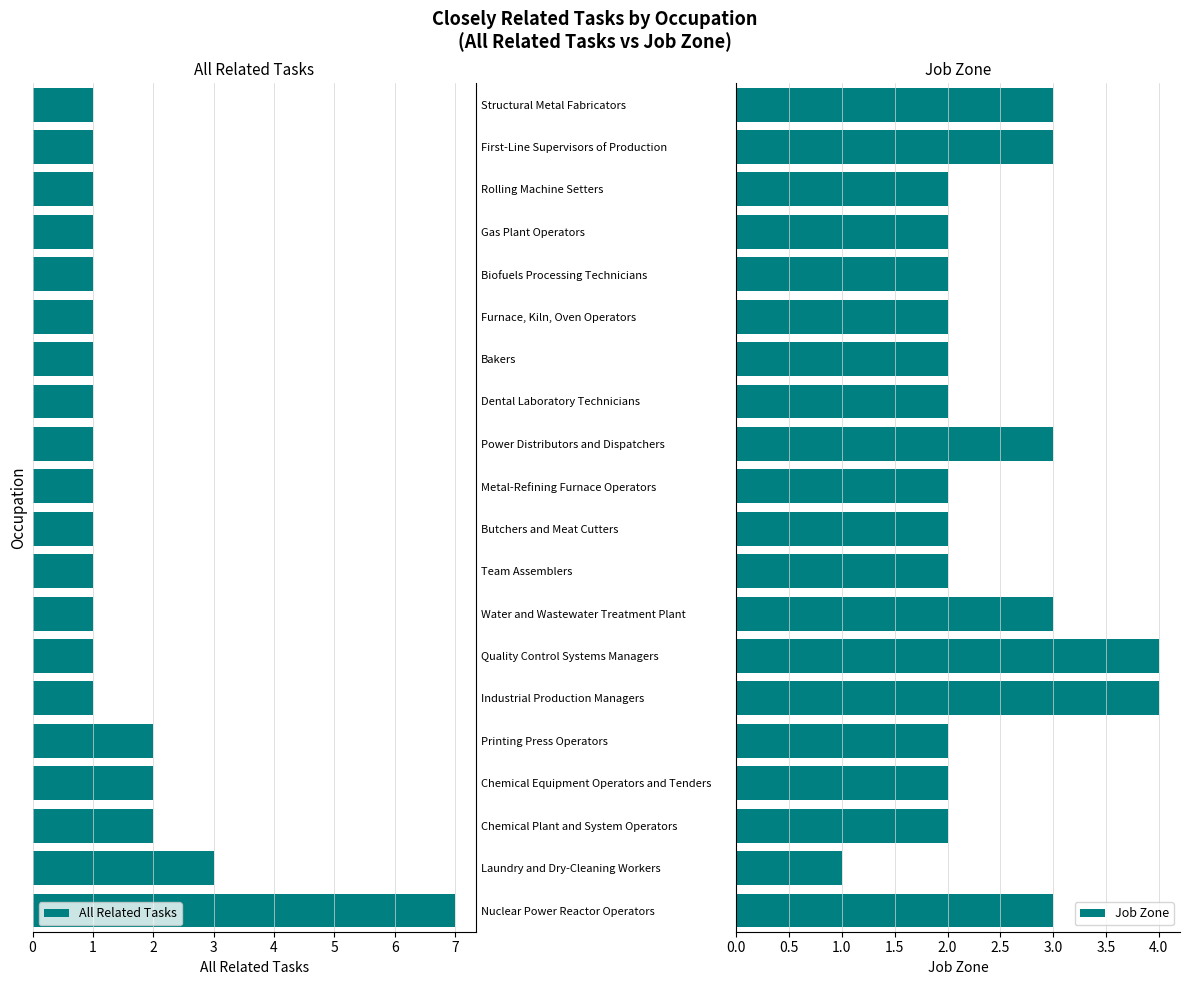

Rank the series by their average value, from highest to lowest.

Job Zone, All Related Tasks